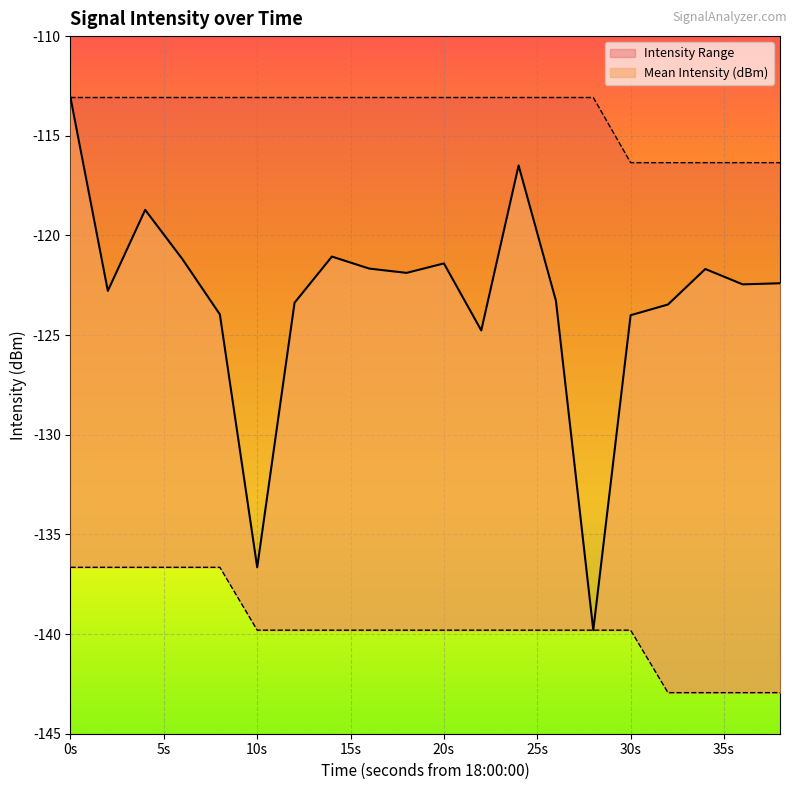

How many interior local valleys does the Mean Intensity (dBm) series have?

6